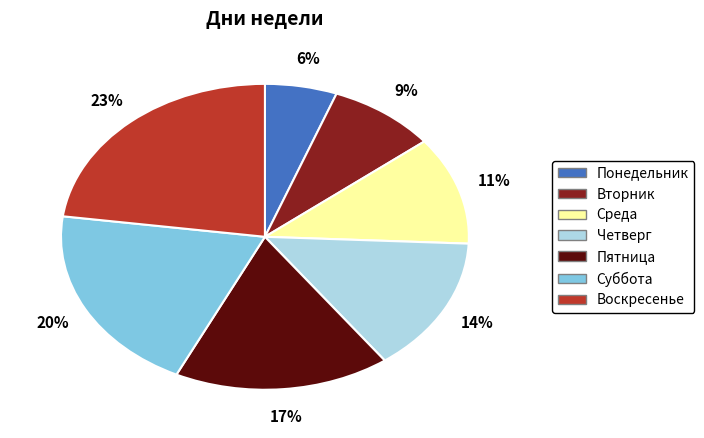

Combined, do Суббота and Среда account for over 50%?

No